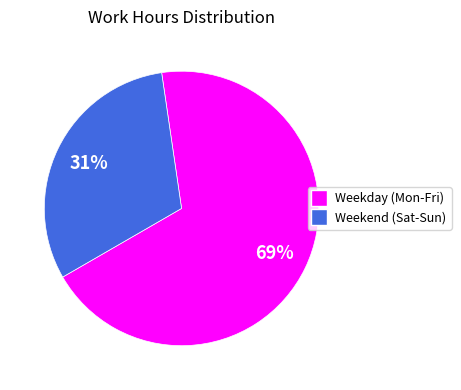

What is the largest slice in the pie chart?

Weekday (Mon-Fri)